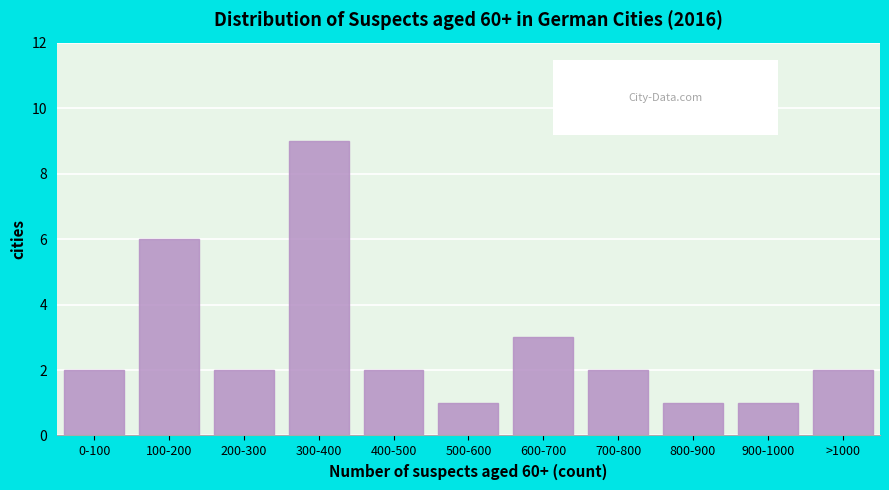

Reading right to left, transcribe all the data shown in this chart.

2	1	1	2	3	1	2	9	2	6	2